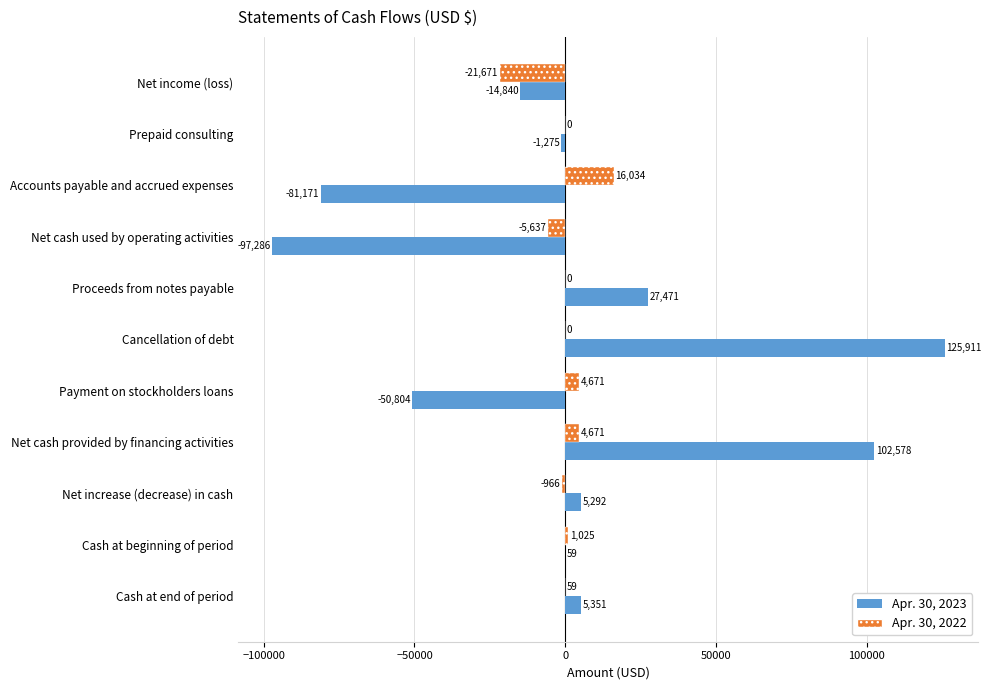

Which category has the highest value across all series?

Cancellation of debt